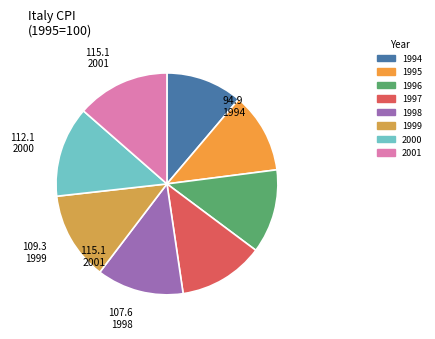

Is there a majority slice in this chart?

No